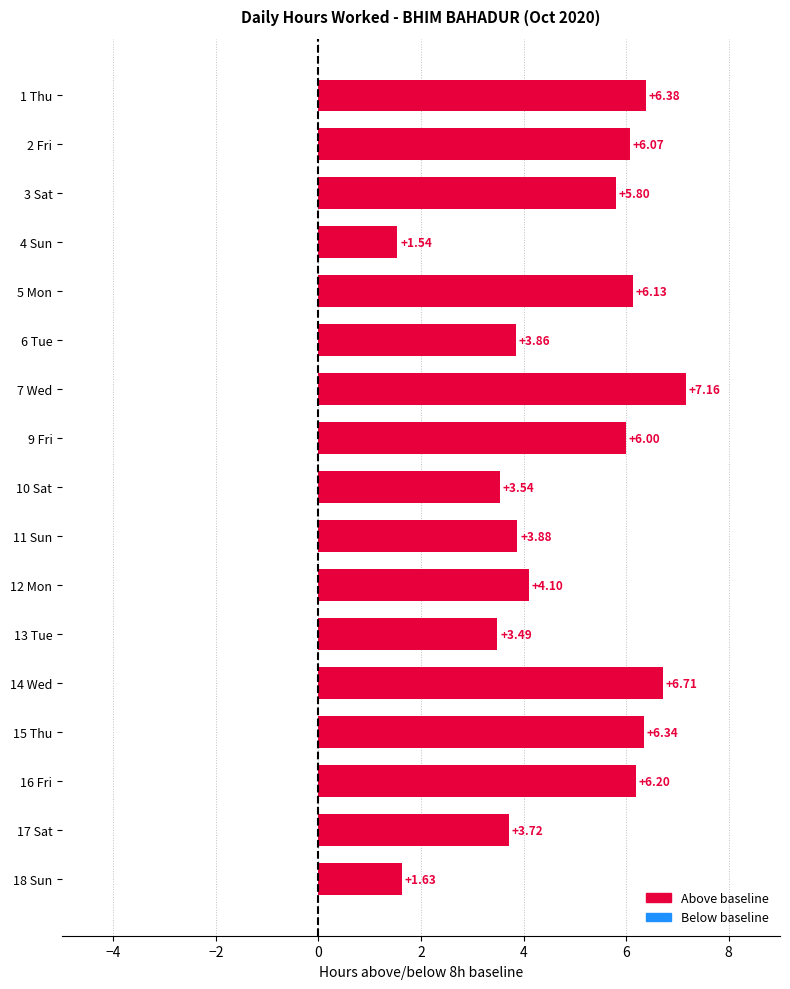

What is the difference between the second highest and minimum values?

5.2